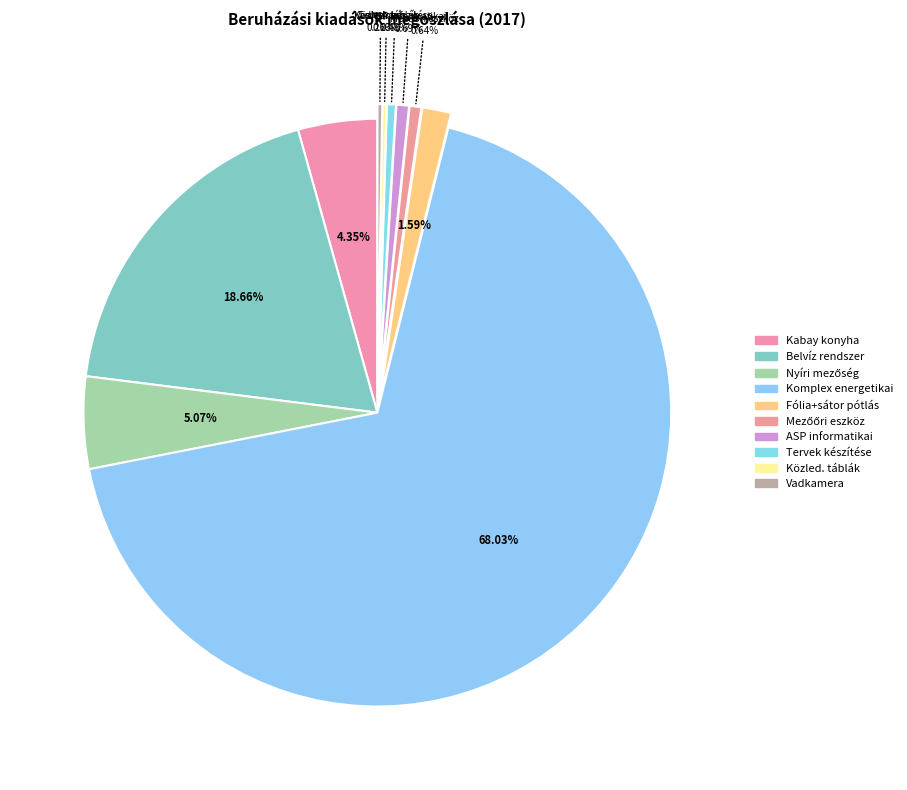

How many slices are in this pie chart?

10